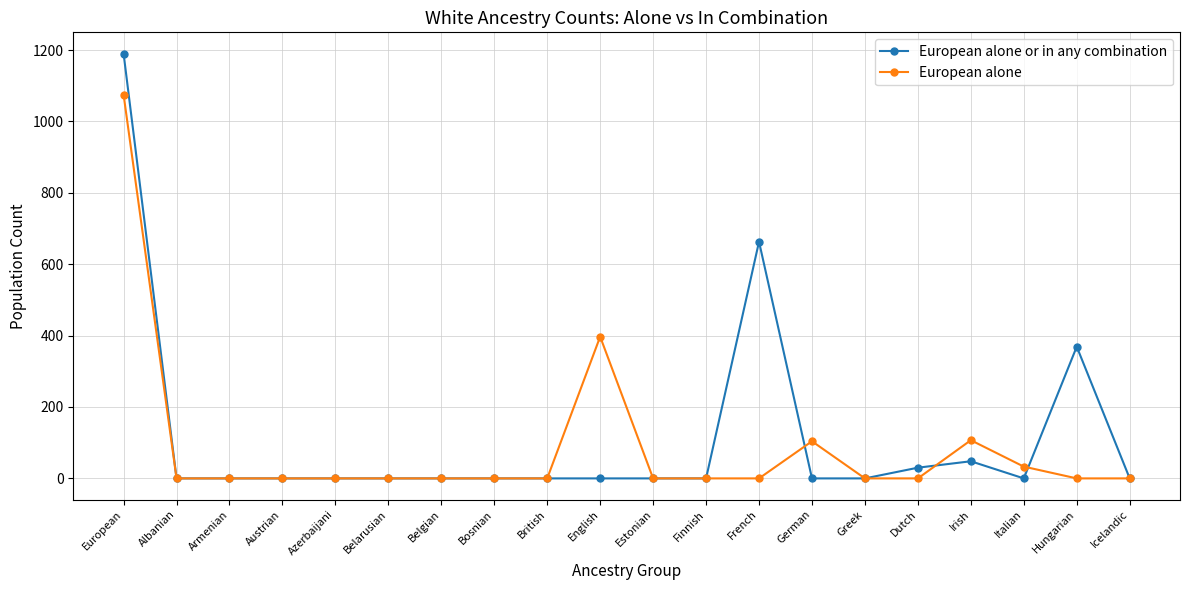

What is the label of the 3rd point from the left?

Armenian